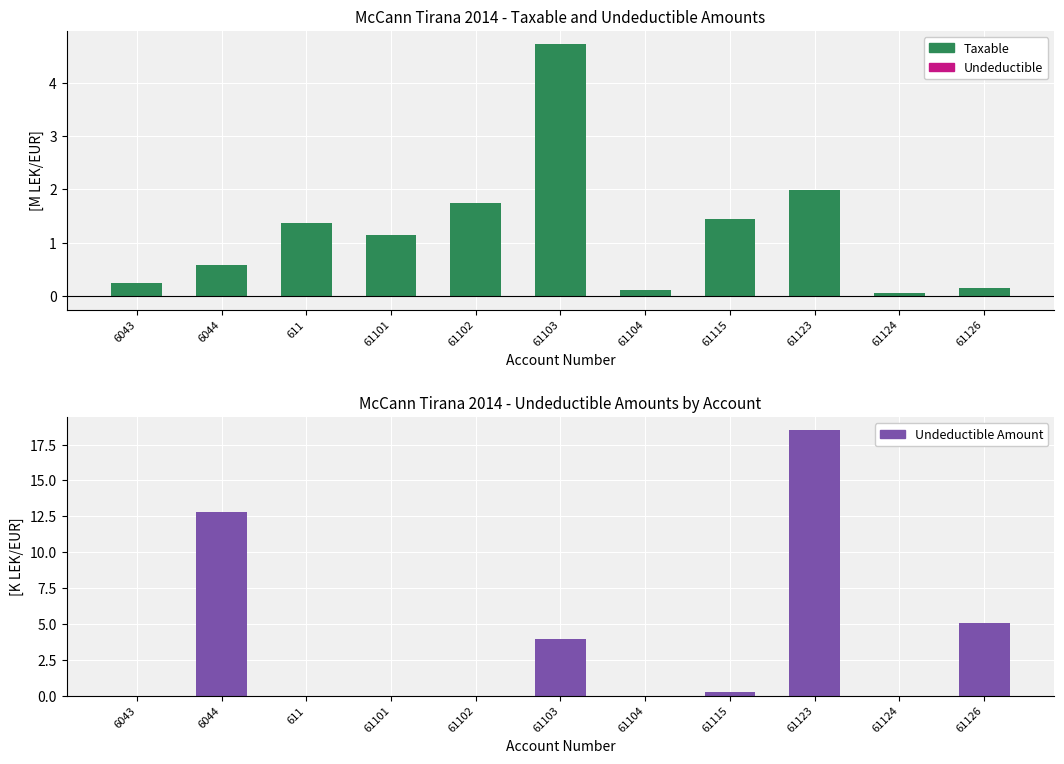

What is the difference between the highest and lowest values at 61101?

1.1